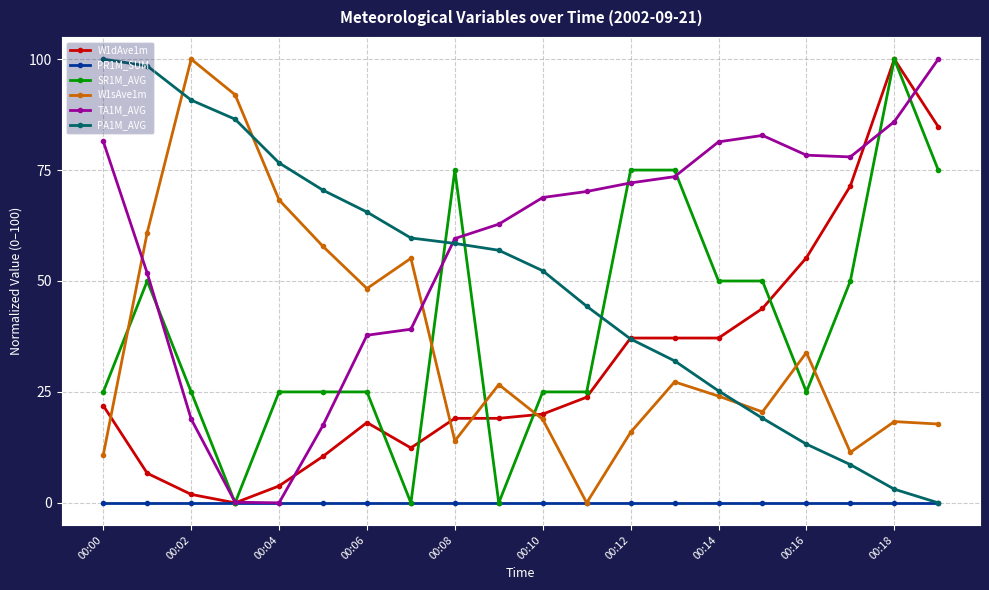

What is the maximum value for SR1M_AVG?

100.0